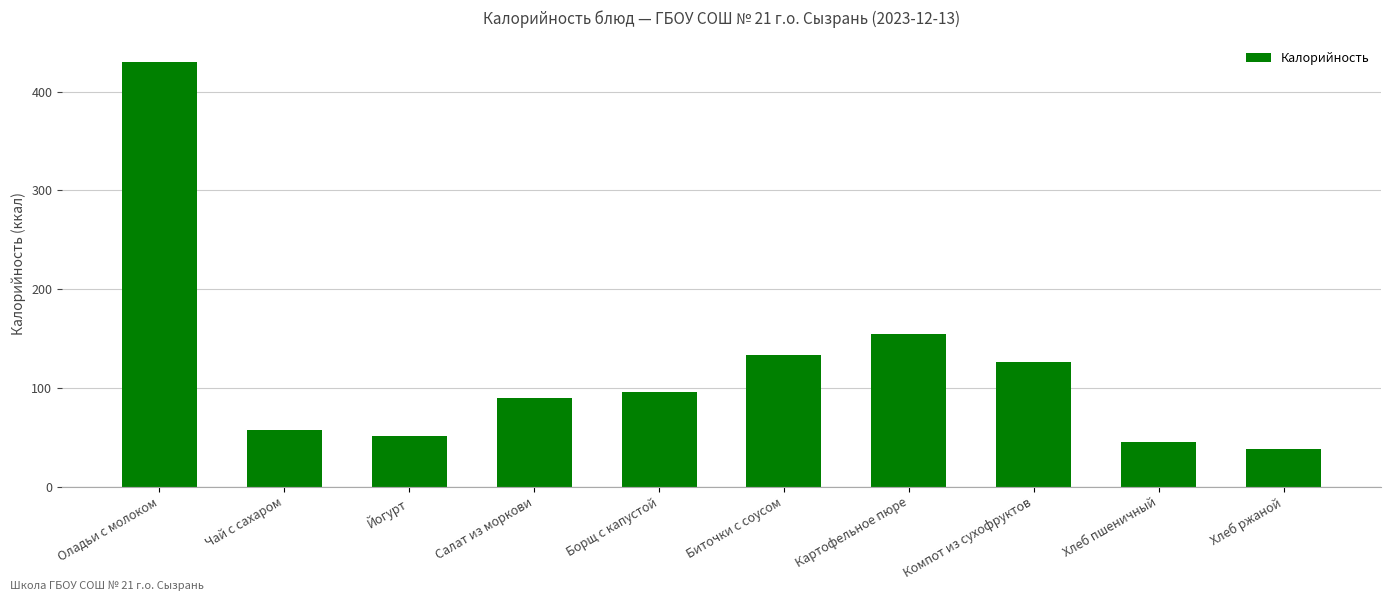

Reading right to left, transcribe all the data shown in this chart.

Хлеб ржаной=38.0	Хлеб пшеничный=45.2	Компот из сухофруктов=126.1	Картофельное пюре=154.2	Биточки с соусом=133.2	Борщ с капустой=96.1	Салат из моркови=89.4	Йогурт=51.0	Чай с сахаром=57.3	Оладьи с молоком=430.6